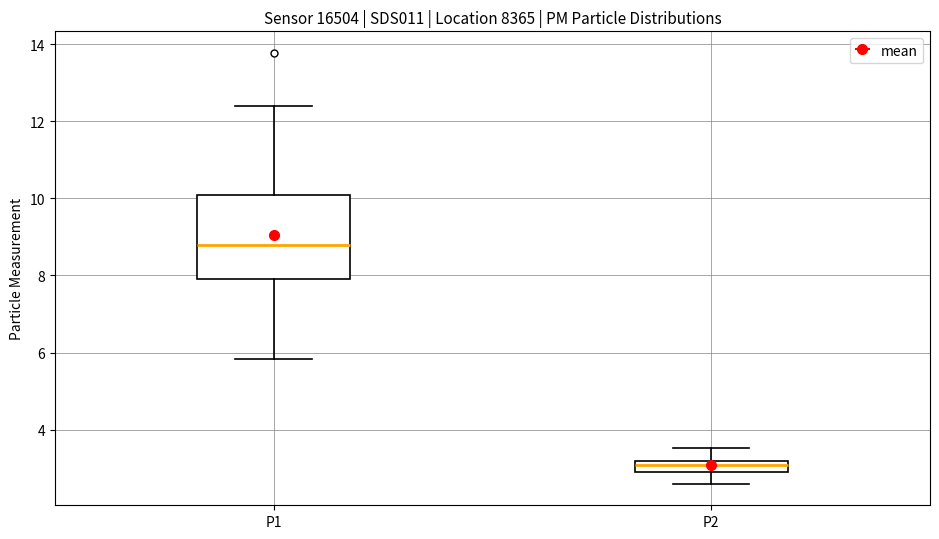

Reading left to right, transcribe this box plot: for each box, give where its median line is, the range the box spans, and where its two whiskers end, as read against the y-axis. The values are not printed on the chart, so give them approximately, as read against the axis.

P1: median 8.8, box 7.8 to 10.0, whiskers 5.8 to 12.4
P2: median 3.0 (inside the box), box 3.0 to 3.2, whiskers 2.6 to 3.6